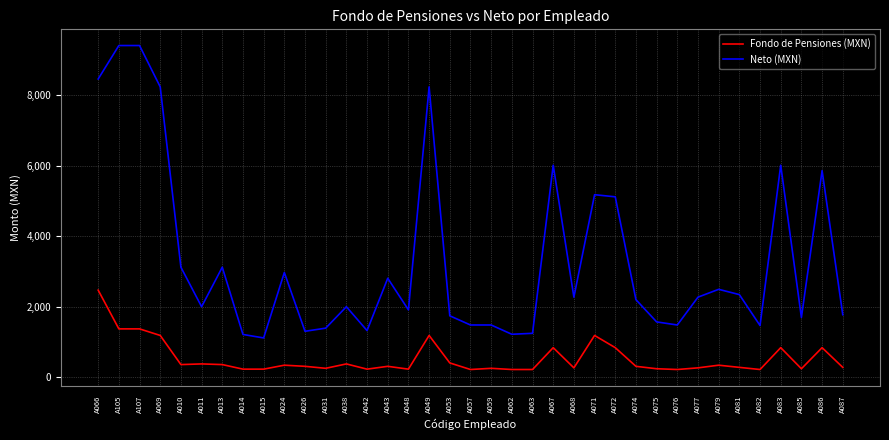

What is the difference between the second highest and second lowest values in the Neto (MXN) series?

8192.4